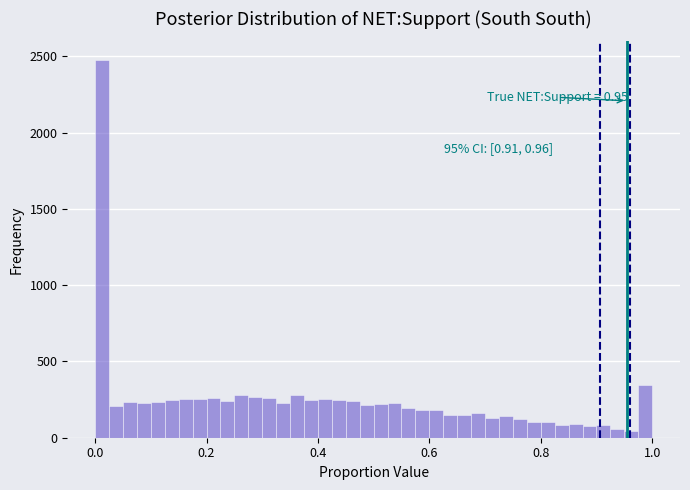

Around what value on the x-axis is the tallest bar? Give the approximate position of its centre, as read against the axis.

0.02